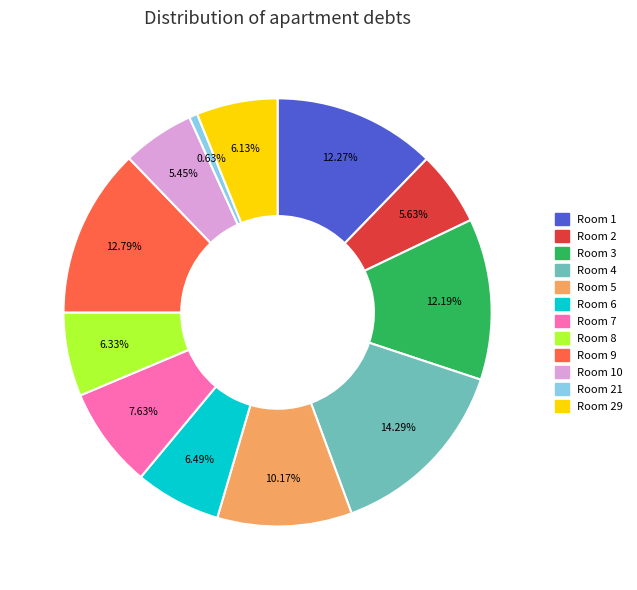

Is there a majority slice in this chart?

No